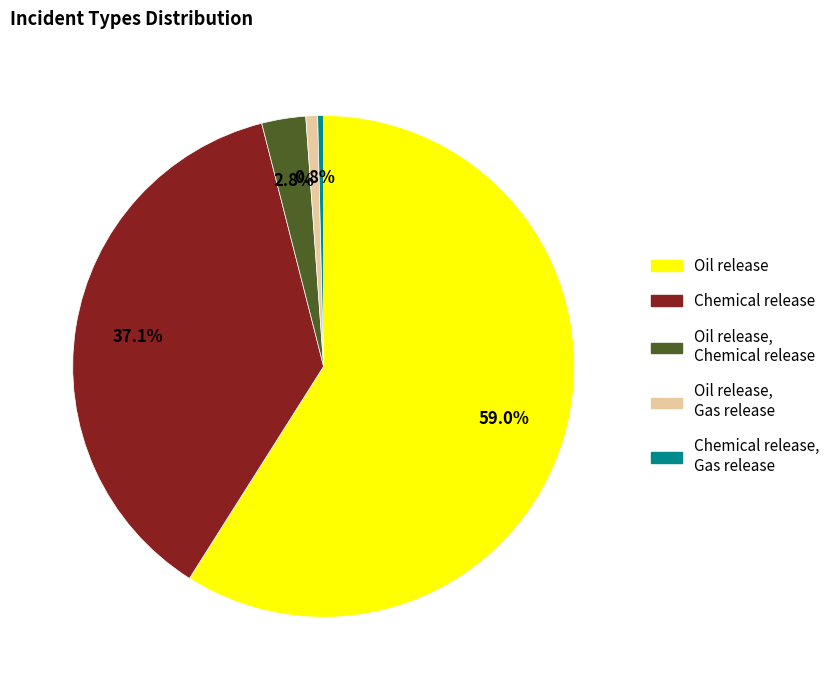

Is there a majority slice in this chart?

Yes